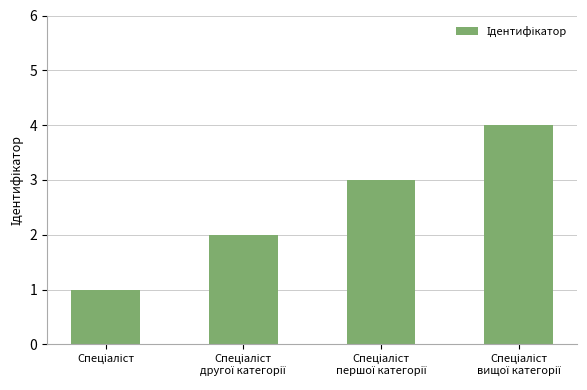

What is the sum of all values?

10